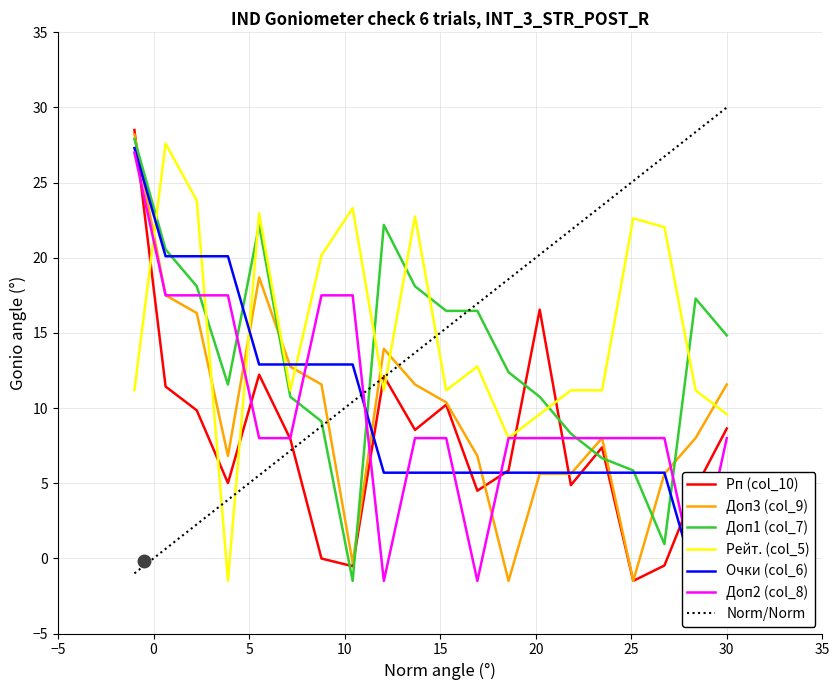

What is the minimum value for Рп (col_10)?

-1.5